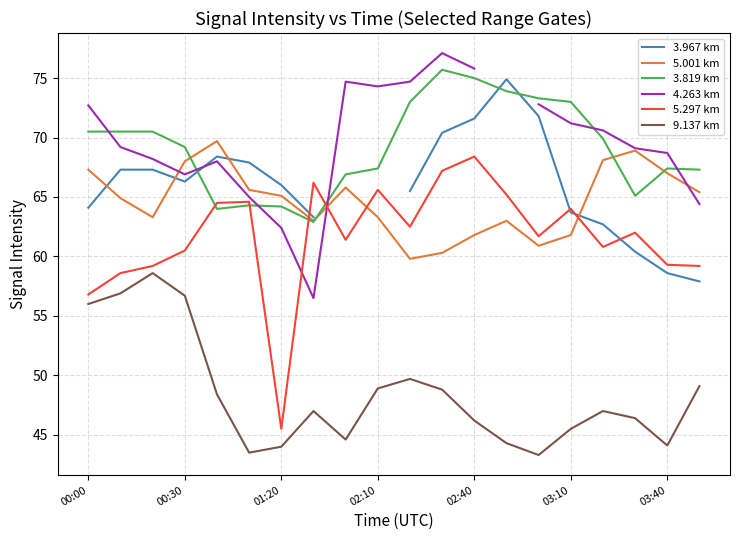

The value of 9.137 km at 00:00 is 56.0. True or false?

True